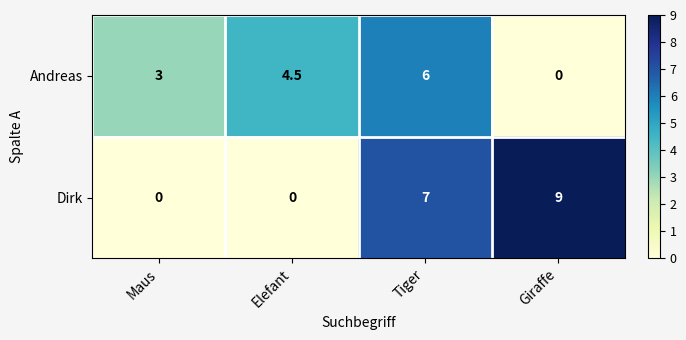

What is the sum of the Andreas values at Tiger and Maus?

9.0